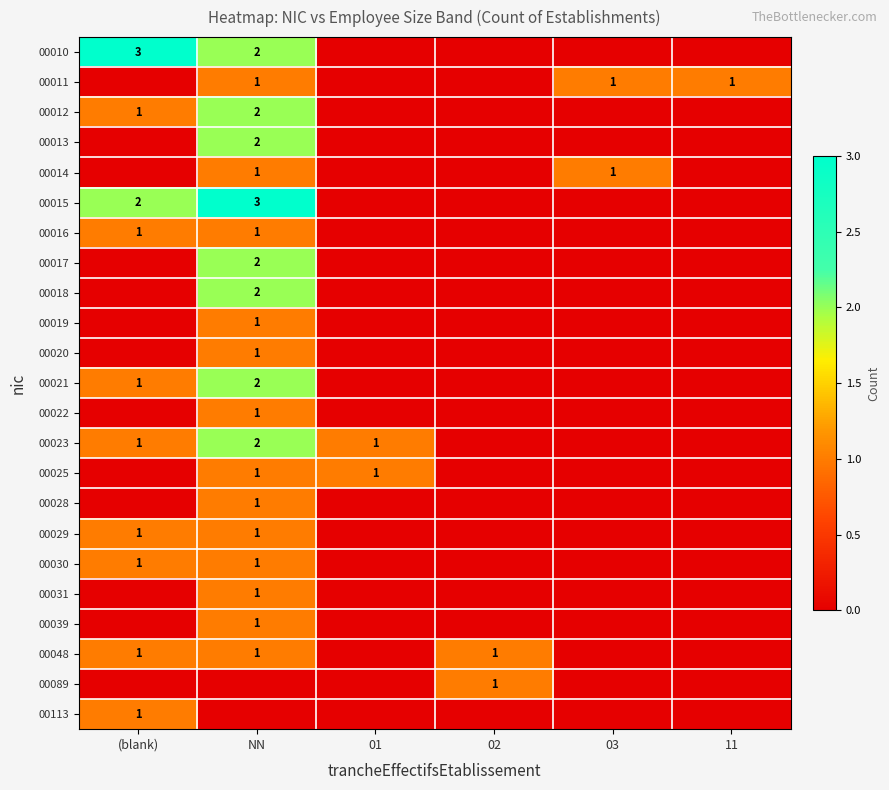

True or false: 00039 has a value of 2 at NN.

False